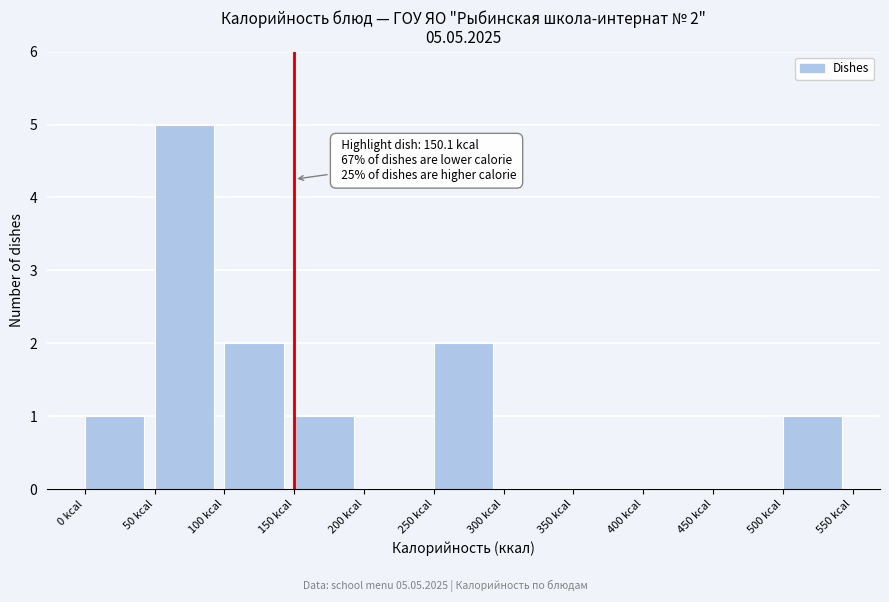

Which range on the x-axis has the tallest bar?

50 to 100